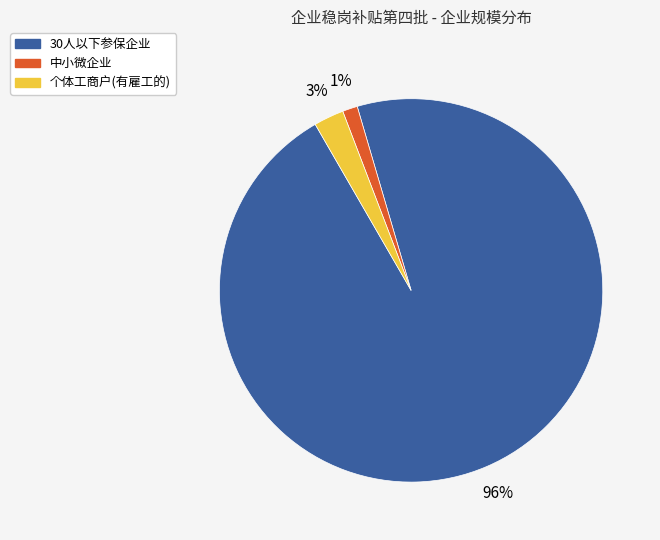

Which category has the smallest portion of the pie?

中小微企业